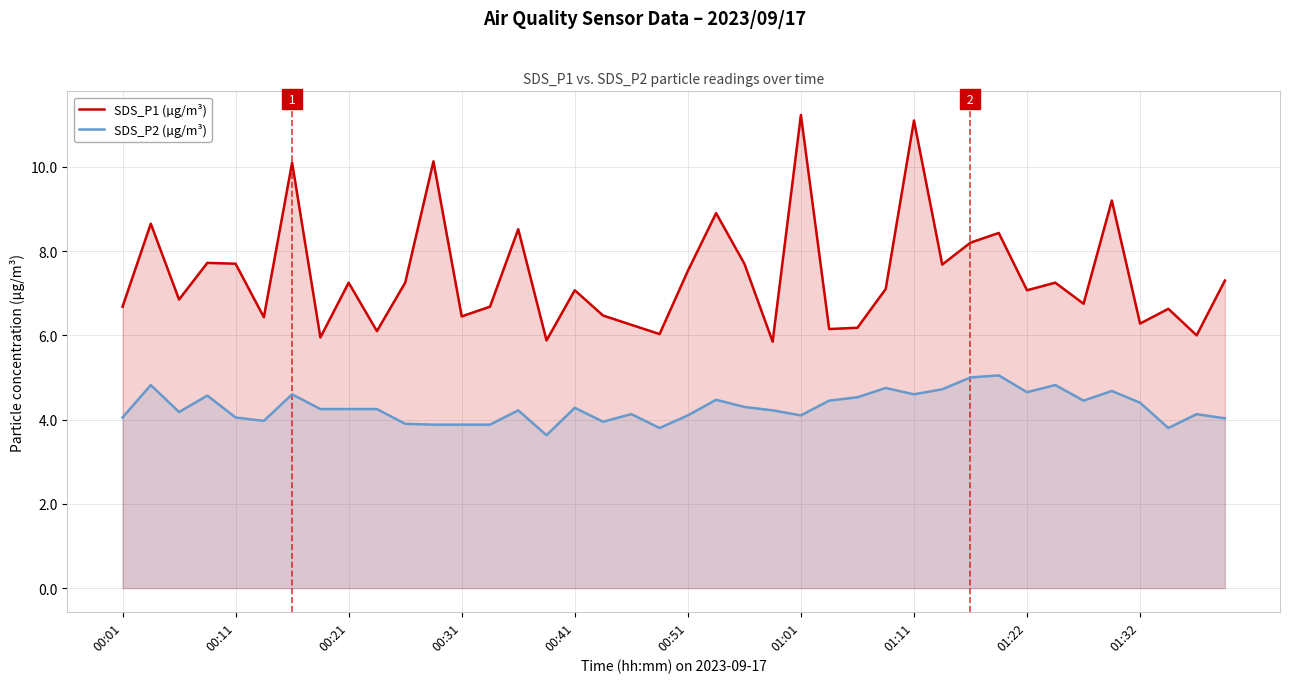

Which series has the largest total across all categories?

SDS_P1 (µg/m³)